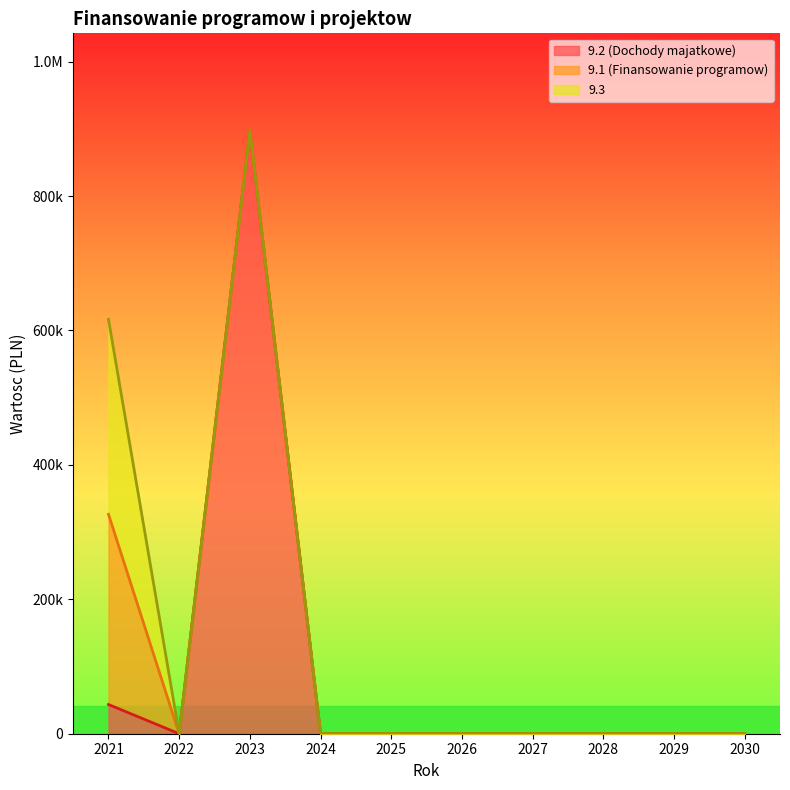

Reading left to right, extract all data points from this chart.

9.2 (Dochody majatkowe): 43469.0	0.0	897523.0	0.0	0.0	0.0	0.0	0.0	0.0	0.0
9.1 (Finansowanie programow): 282989.1	0.0	0.0	0.0	0.0	0.0	0.0	0.0	0.0	0.0
9.3: 290148.3	0.0	0.0	0.0	0.0	0.0	0.0	0.0	0.0	0.0